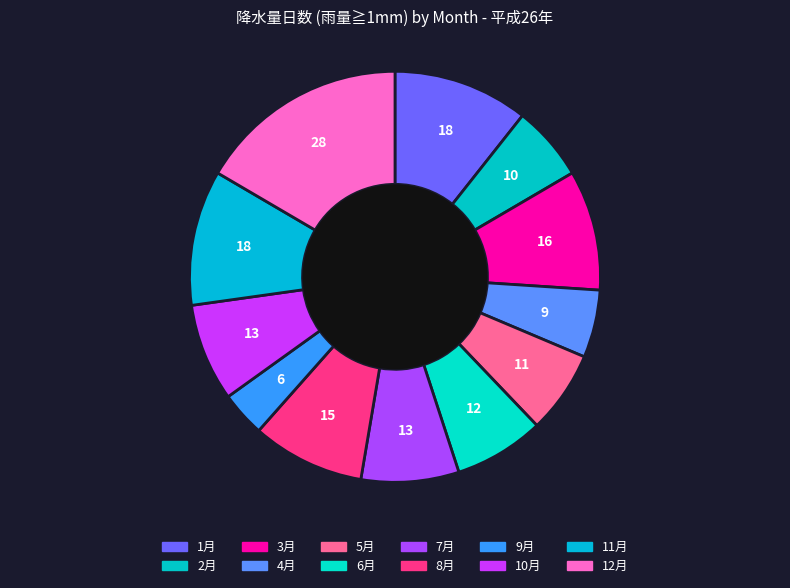

To the nearest percent, what portion does 3月 represent?

9%